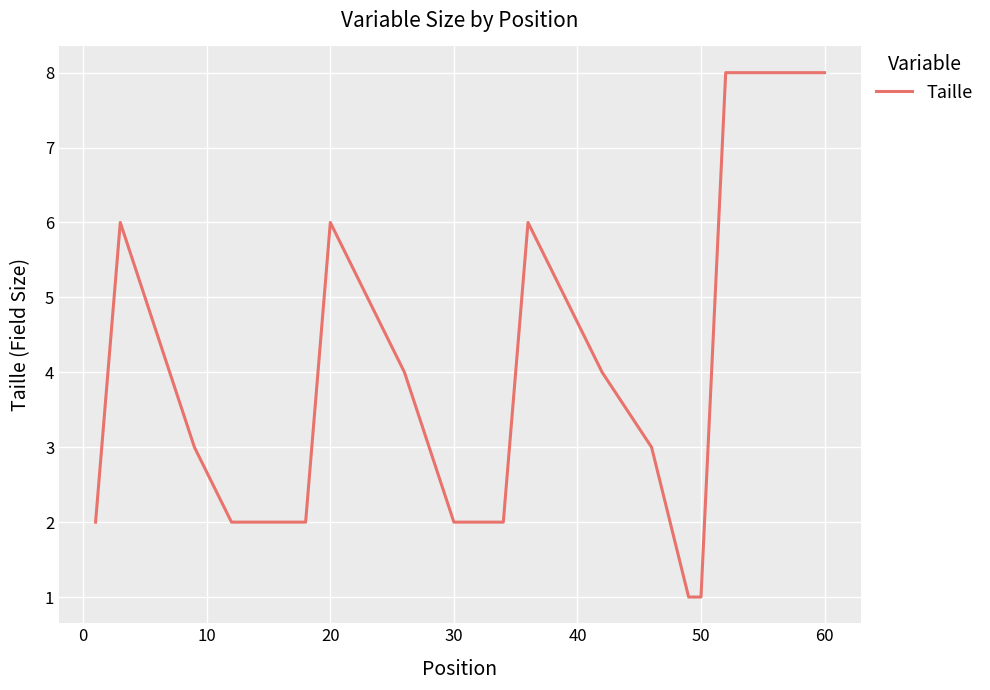

Does the chart have visible grid lines?

Yes